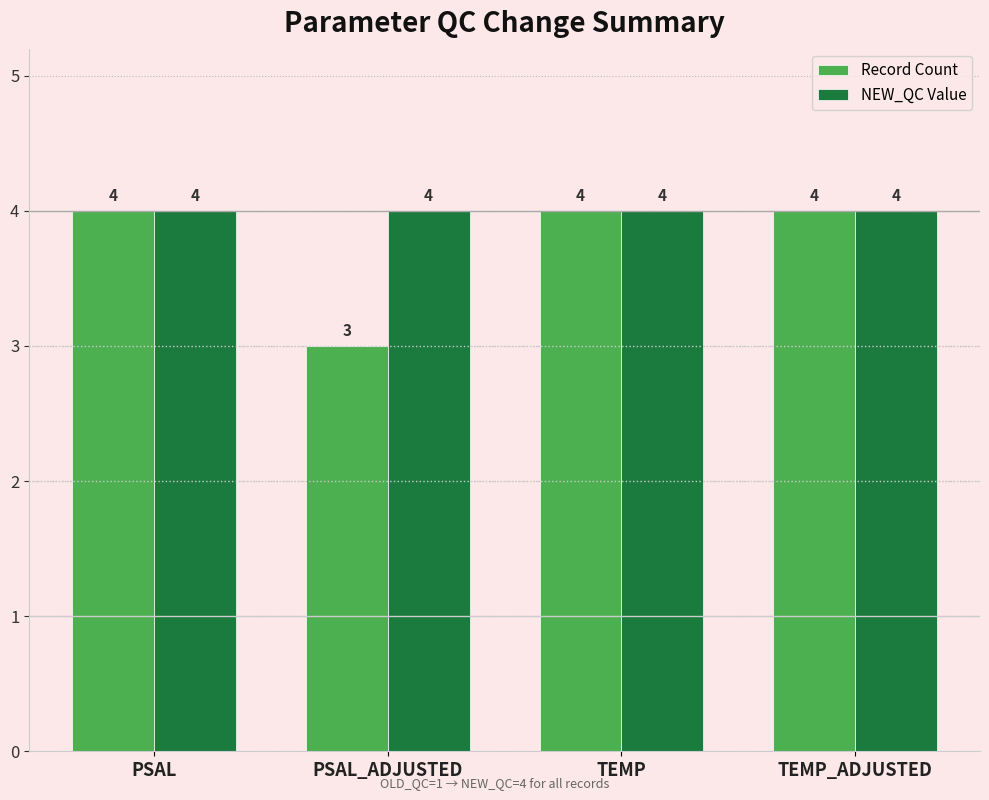

List the series in order of their overall mean, lowest first.

Record Count, NEW_QC Value